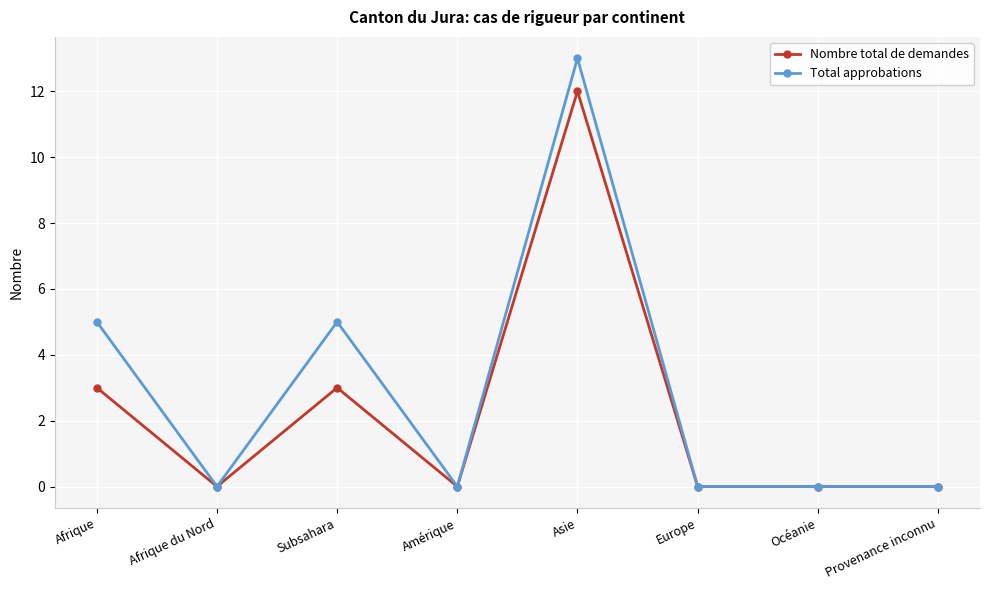

At which category does the chart reach its peak across all series?

Asie